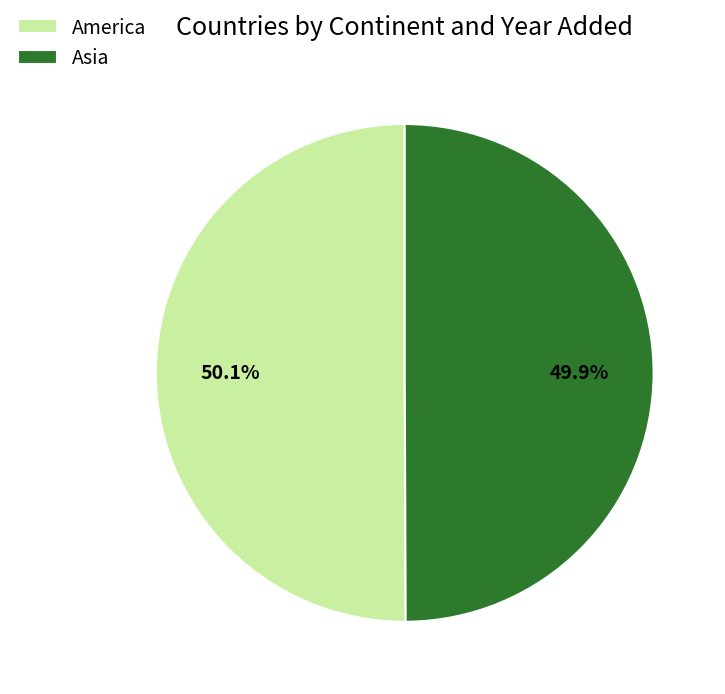

Is there any slice that represents more than half of the pie?

Yes